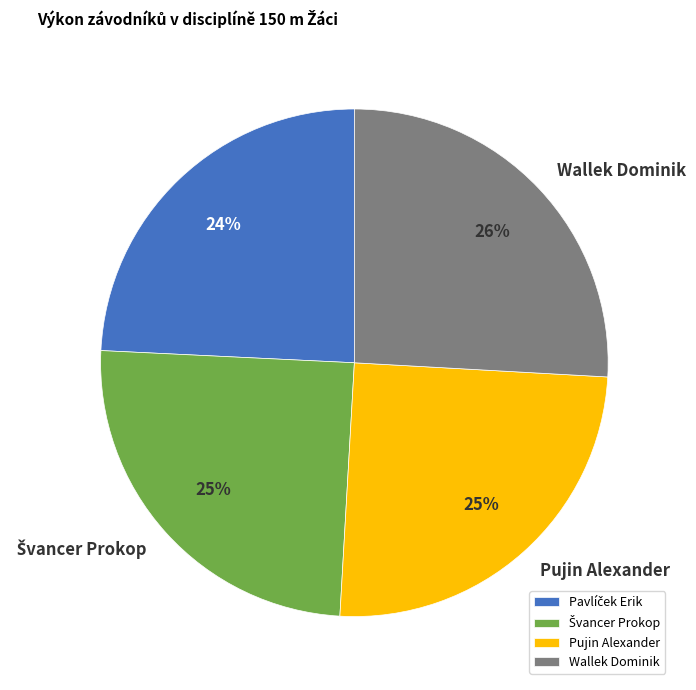

Is there any slice that represents more than half of the pie?

No